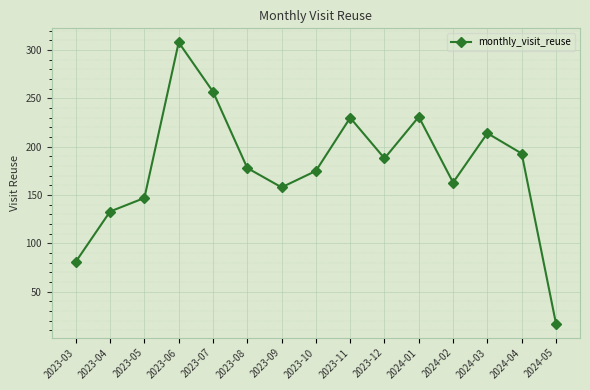

The chart shows a value of 49 at 2023-03. True or false?

False